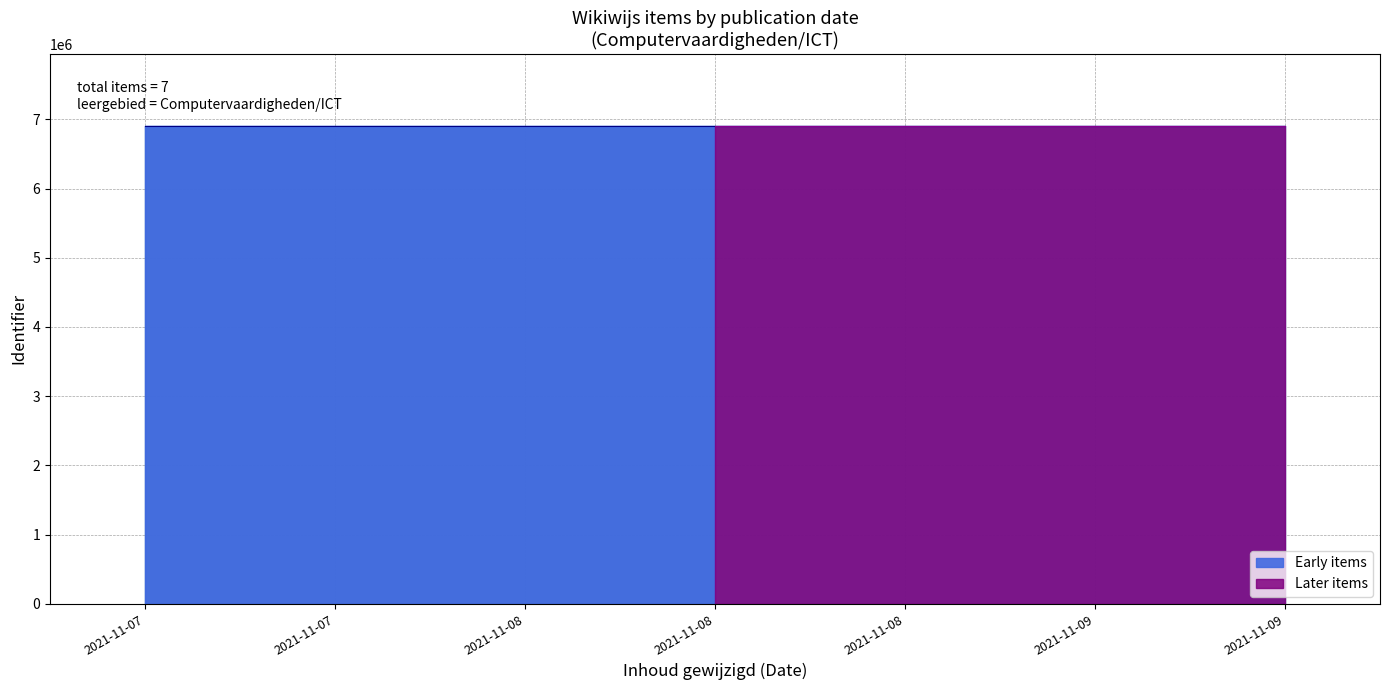

The chart shows a value of 6895758 at 2021-11-07. True or false?

True